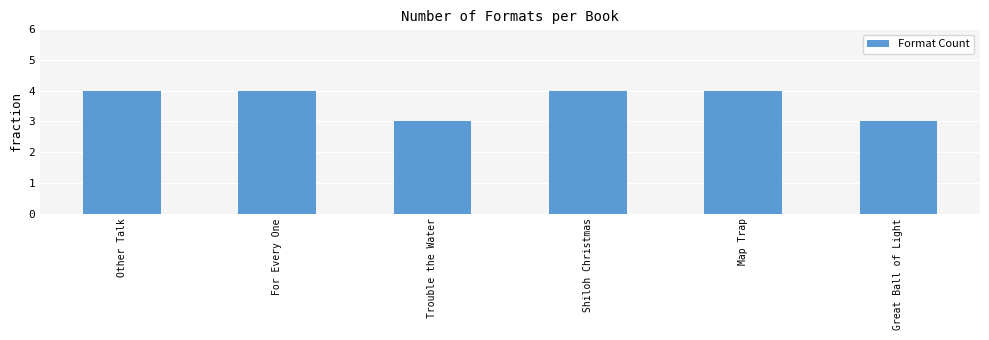

What is the label of the 5th bar from the right?

For Every One